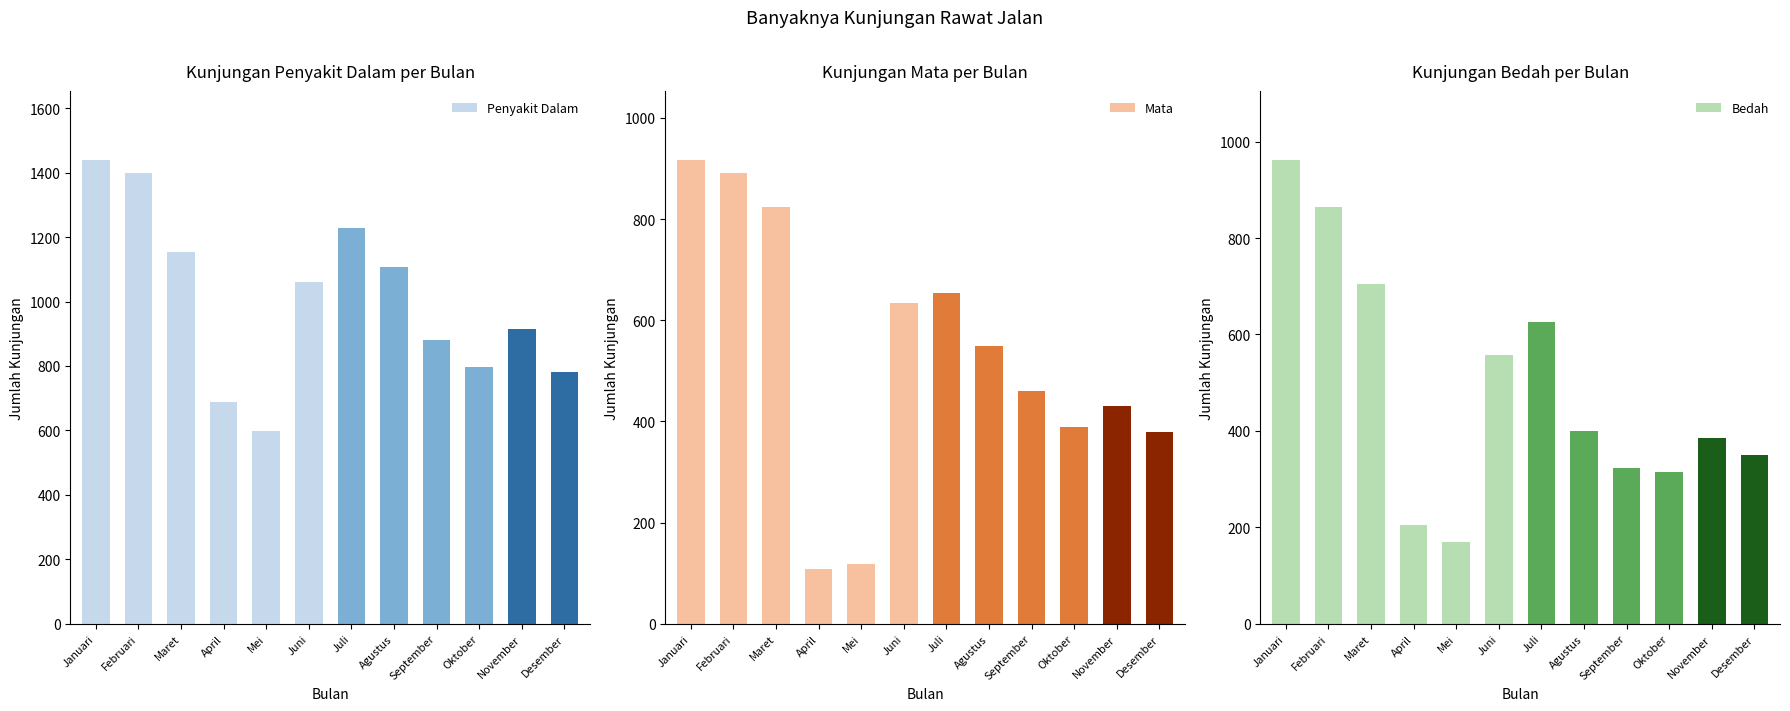

Rank the series by their maximum value, from highest to lowest.

Penyakit Dalam, Bedah, Mata